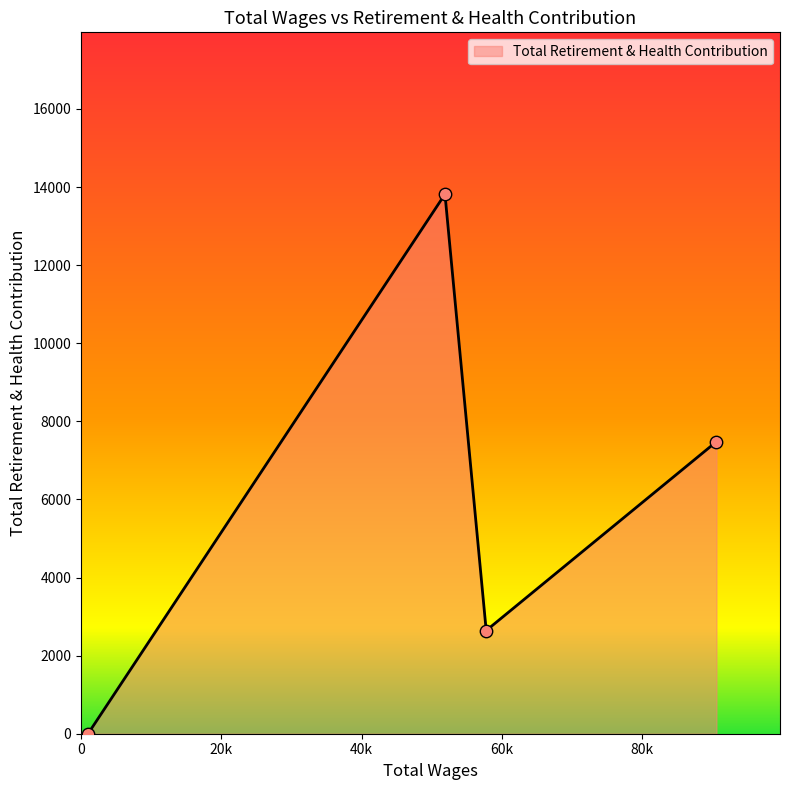

What is the greatest value displayed?

13816